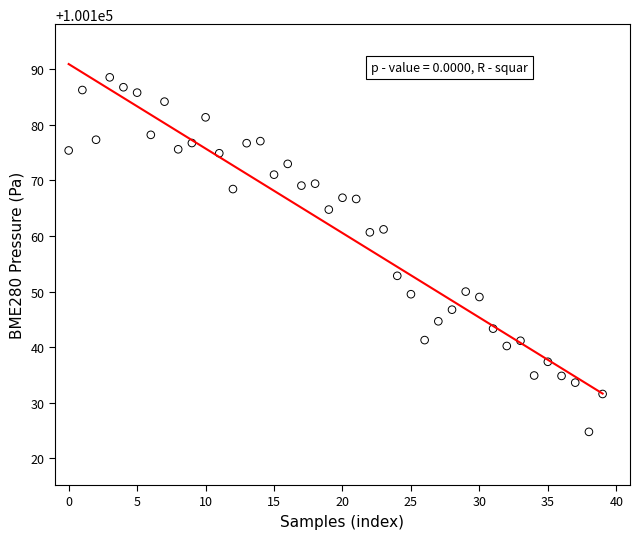

What Y value in the scatter plot is closest to 100156?

100152.8